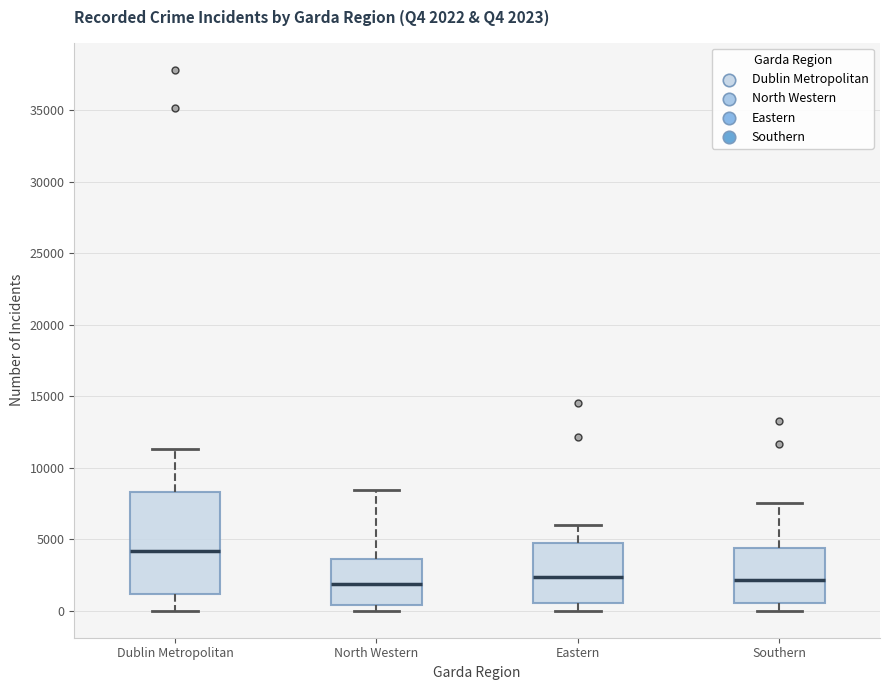

Which box is the tallest, from its lower edge to its upper edge?

Dublin Metropolitan